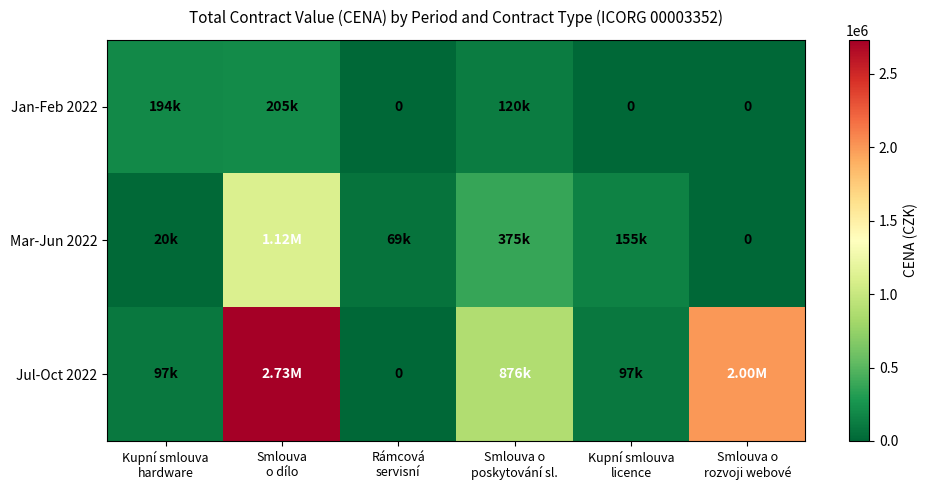

The Mar-Jun 2022 series shows 155400.0 at Kupní smlouva licence. True or false?

True